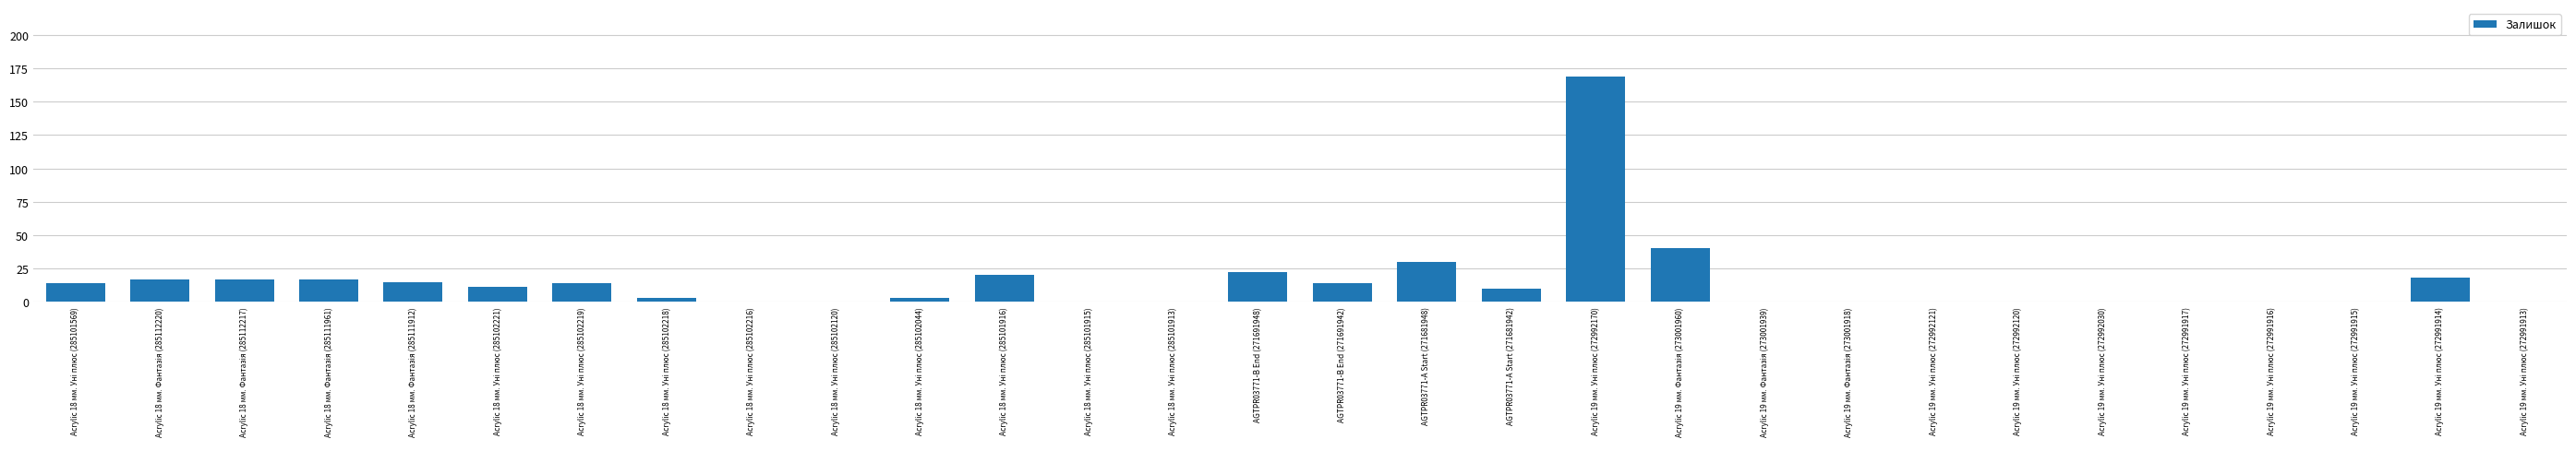

What is the sum of all values?

434